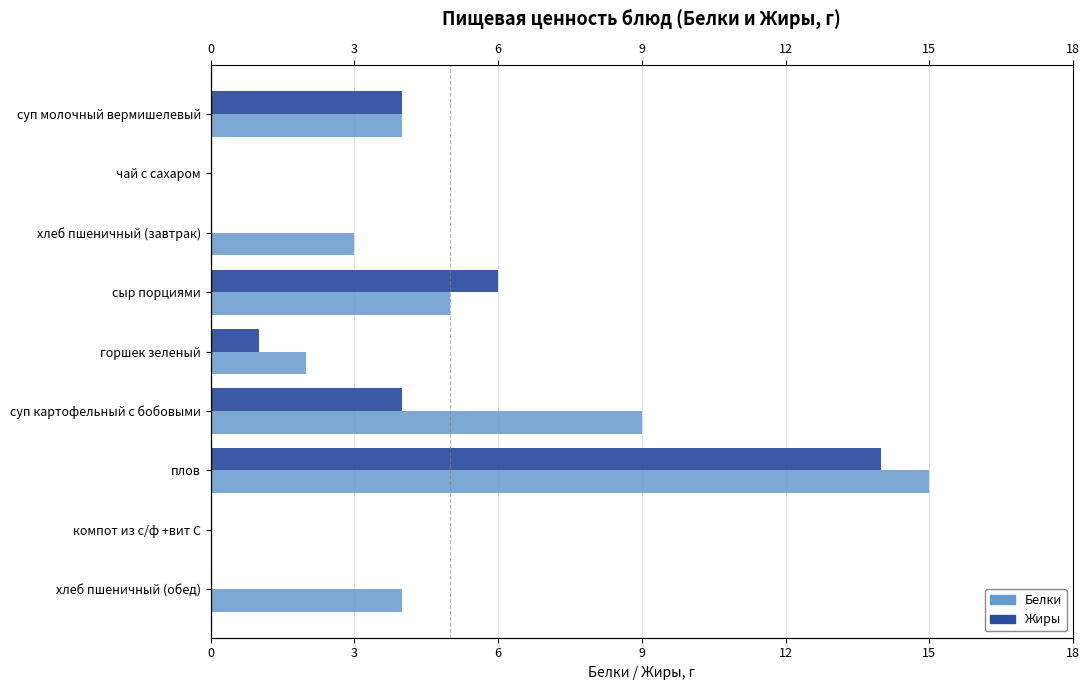

What is the difference between the second highest and minimum values in the Белки series?

9